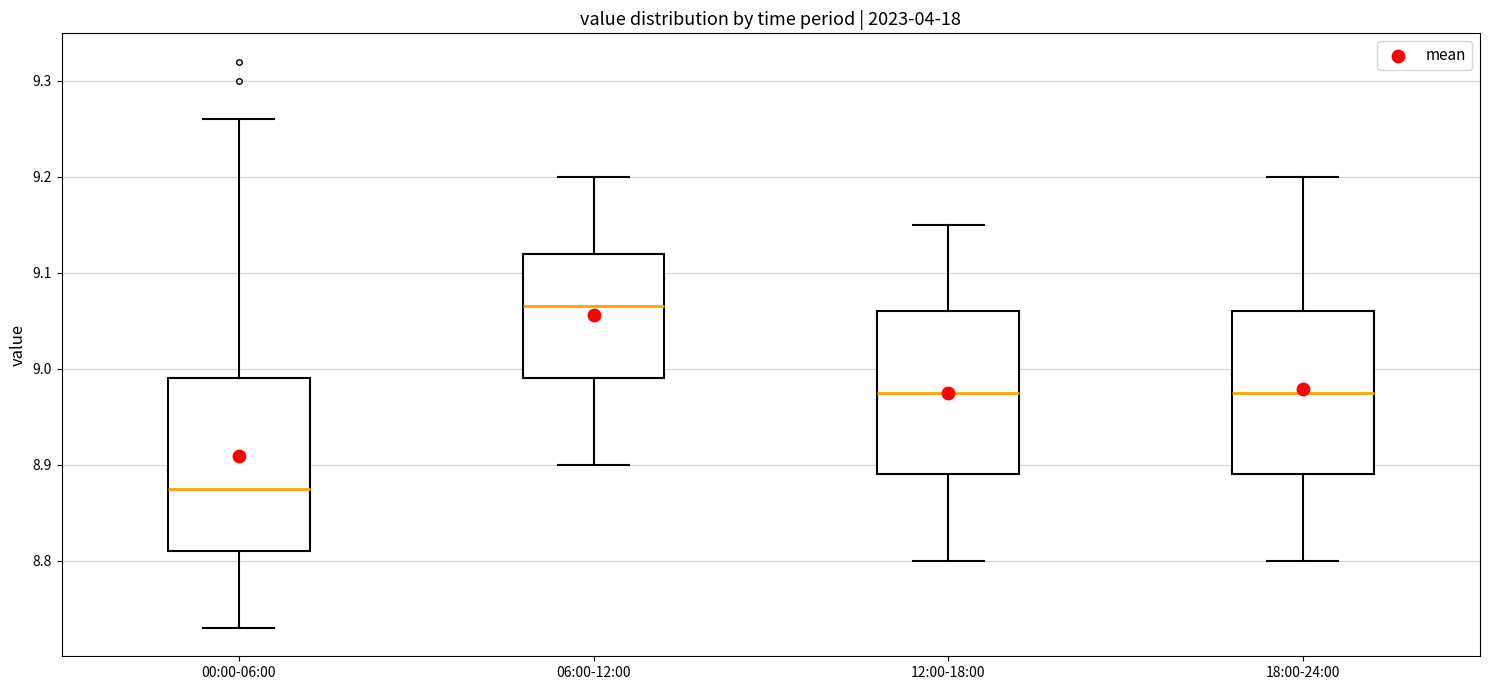

Reading left to right, transcribe this box plot: for each box, give where its median line is, the range the box spans, and where its two whiskers end, as read against the y-axis. The values are not printed on the chart, so give them approximately, as read against the axis.

00:00-06:00: median 8.88, box 8.81 to 8.99, whiskers 8.73 to 9.26
06:00-12:00: median 9.07, box 8.99 to 9.12, whiskers 8.90 to 9.20
12:00-18:00: median 8.98, box 8.89 to 9.06, whiskers 8.80 to 9.15
18:00-24:00: median 8.98, box 8.89 to 9.06, whiskers 8.80 to 9.20